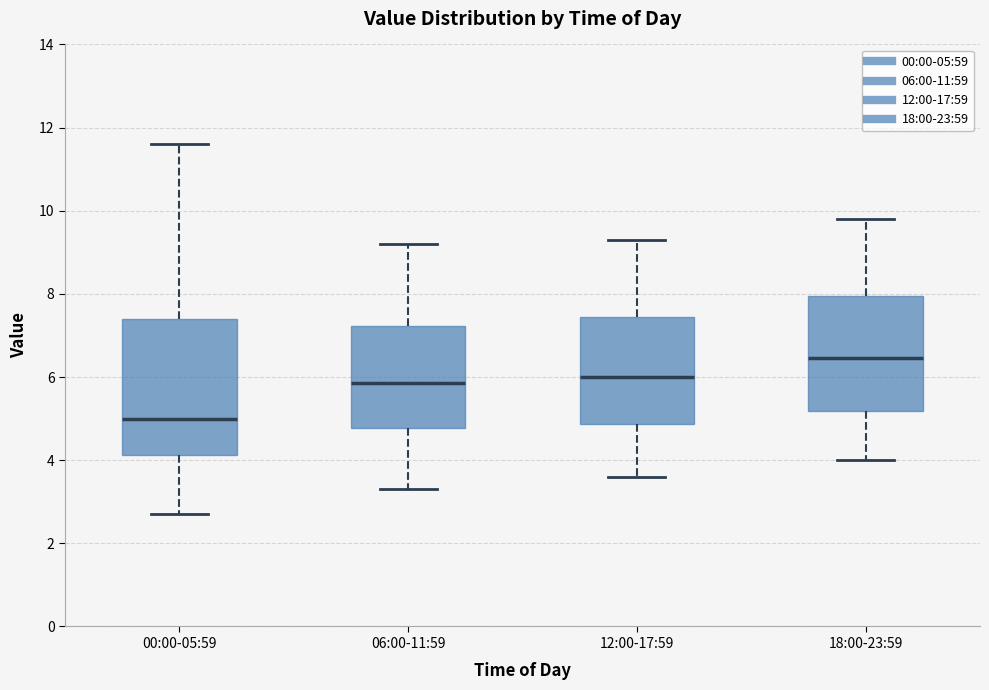

Reading left to right, transcribe this box plot: for each box, give where its median line is, the range the box spans, and where its two whiskers end, as read against the y-axis. The values are not printed on the chart, so give them approximately, as read against the axis.

00:00-05:59: median 5.0, box 4.2 to 7.4, whiskers 2.8 to 11.6
06:00-11:59: median 5.8, box 4.8 to 7.2, whiskers 3.4 to 9.2
12:00-17:59: median 6.0, box 4.8 to 7.4, whiskers 3.6 to 9.4
18:00-23:59: median 6.4, box 5.2 to 8.0, whiskers 4.0 to 9.8